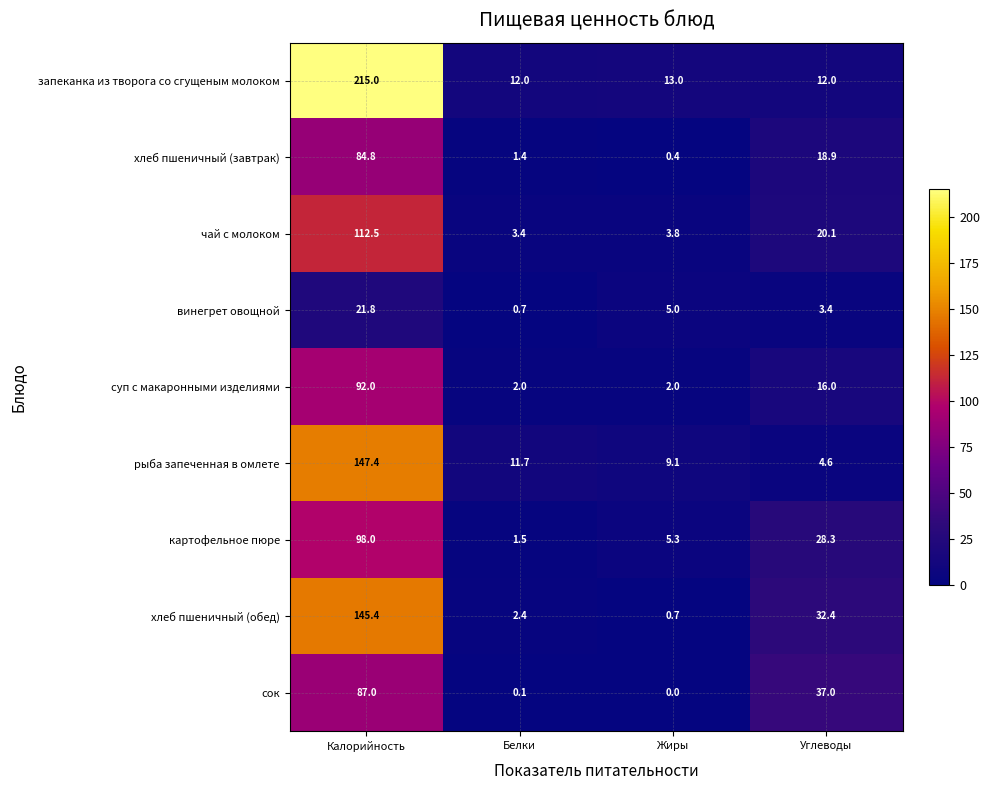

Rank the series by their maximum value, from highest to lowest.

запеканка из творога со сгущеным молоком, рыба запеченная в омлете, хлеб пшеничный (обед), чай с молоком, картофельное пюре, суп с макаронными изделиями, сок, хлеб пшеничный (завтрак), винегрет овощной